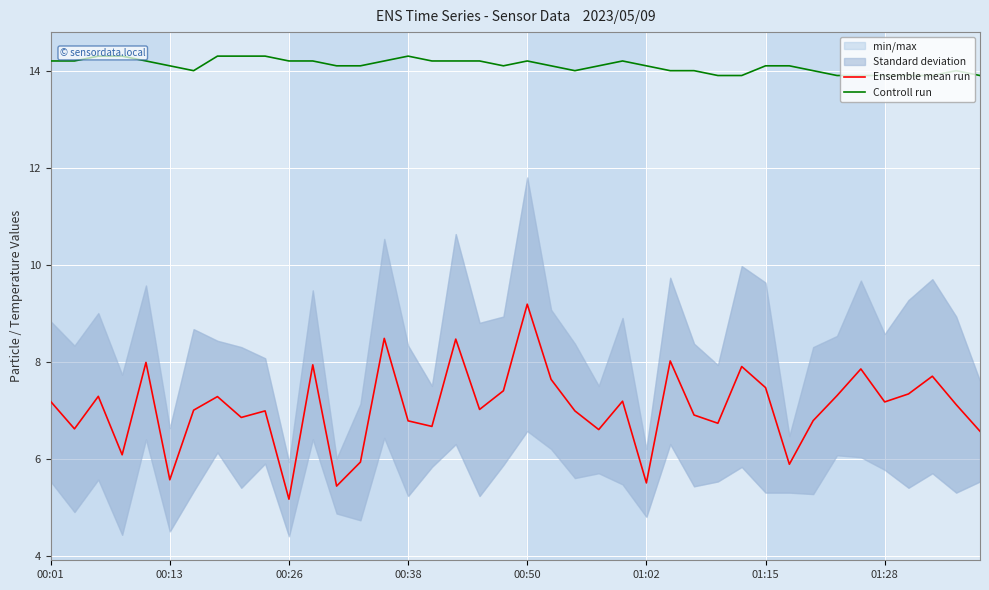

The Controll run series shows 18.3 at 22. True or false?

False